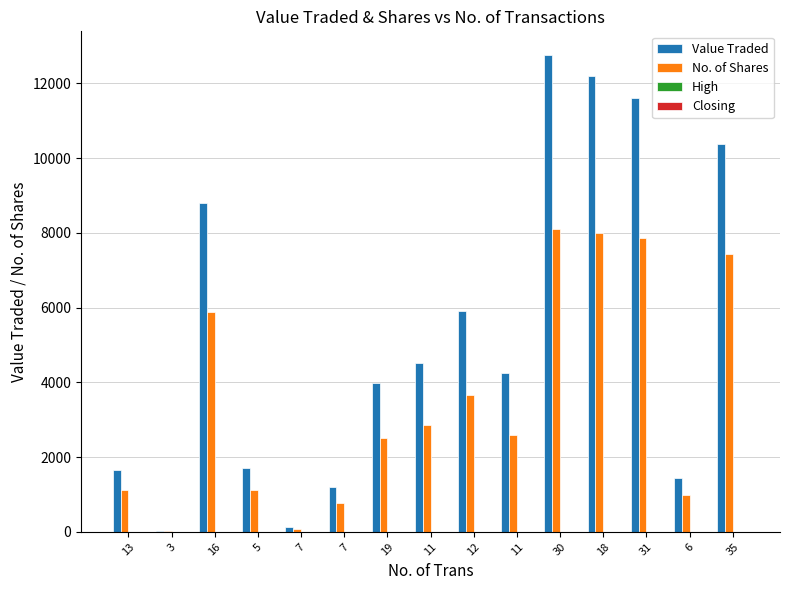

List the labels in order of Value Traded value, smallest first.

3, 7, 7, 6, 13, 5, 19, 11, 11, 12, 16, 35, 31, 18, 30